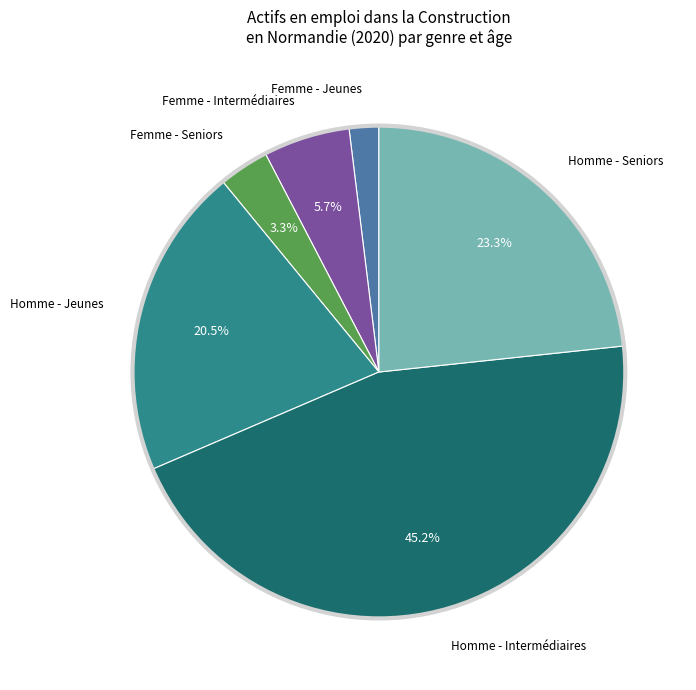

Is there a majority slice in this chart?

No